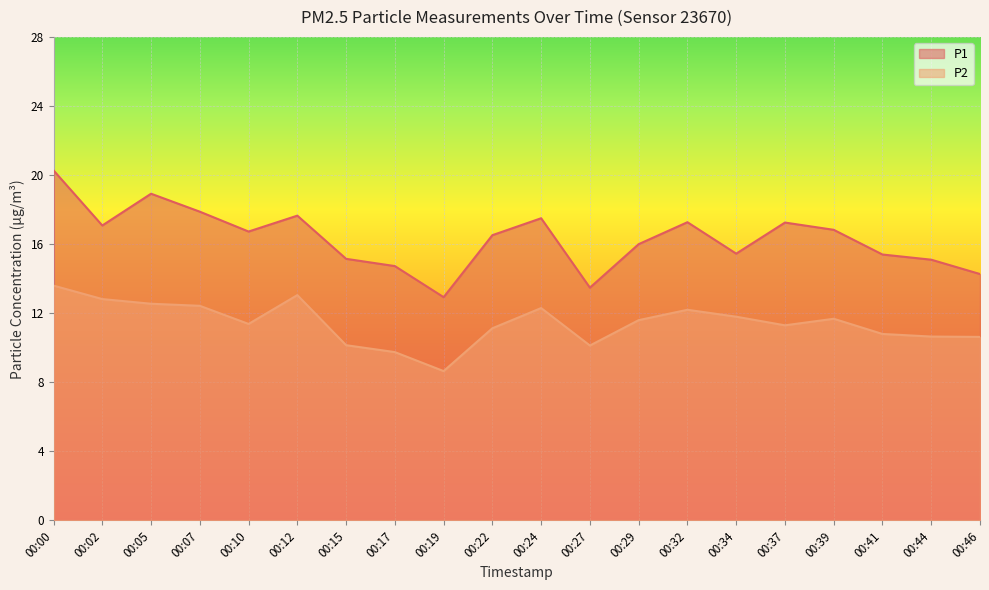

At how many categories does at least one series exceed 19?

1